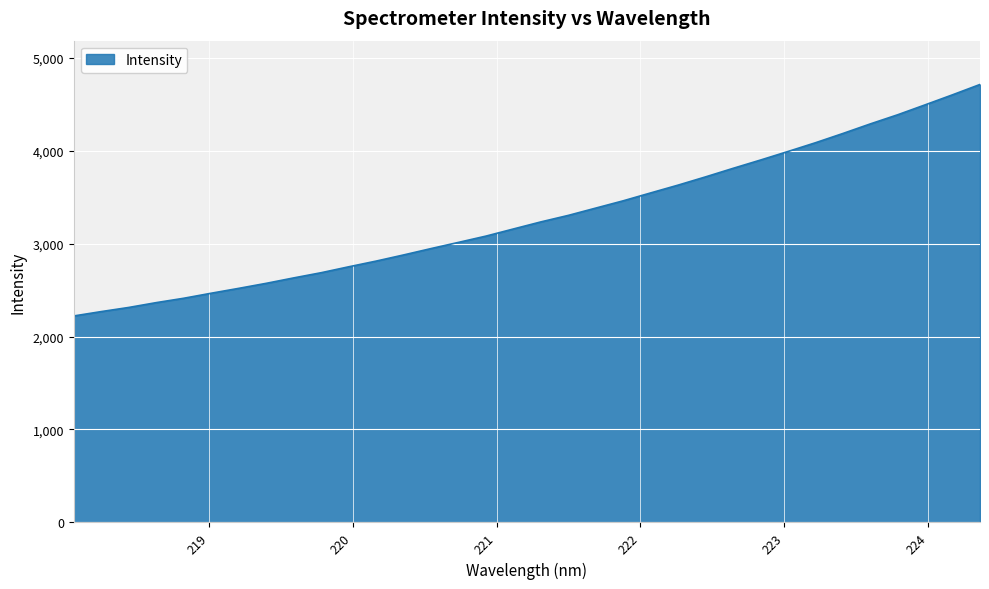

What is the difference between the maximum and minimum values?

2489.9